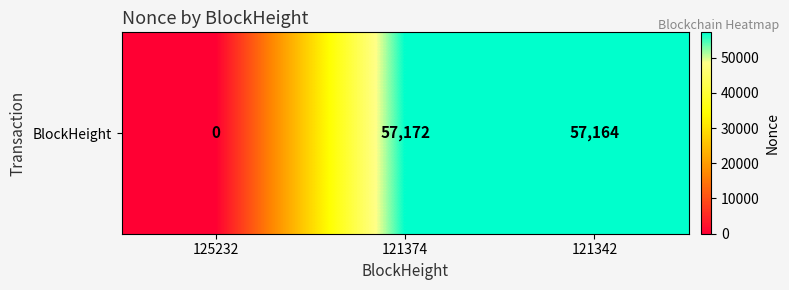

List the labels in order of value, largest first.

121374, 121342, 125232